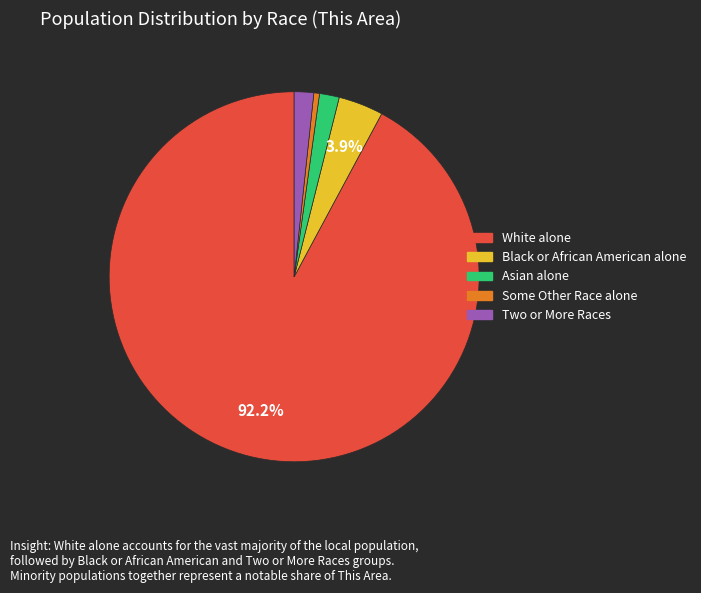

What portion of the pie excludes Black or African American alone?

96.1%